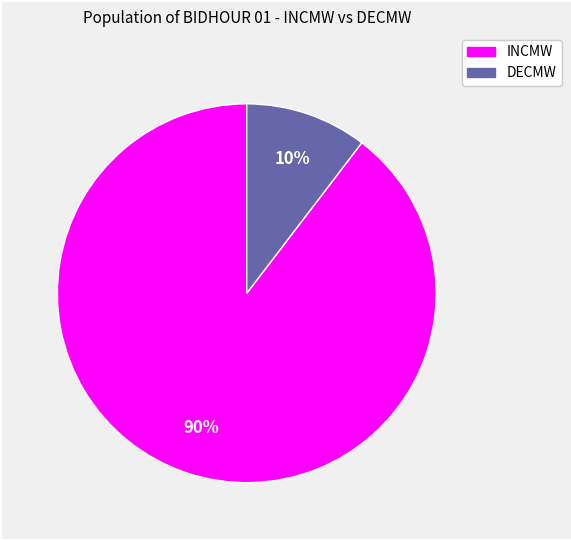

To the nearest percent, what is the average slice percentage?

50%